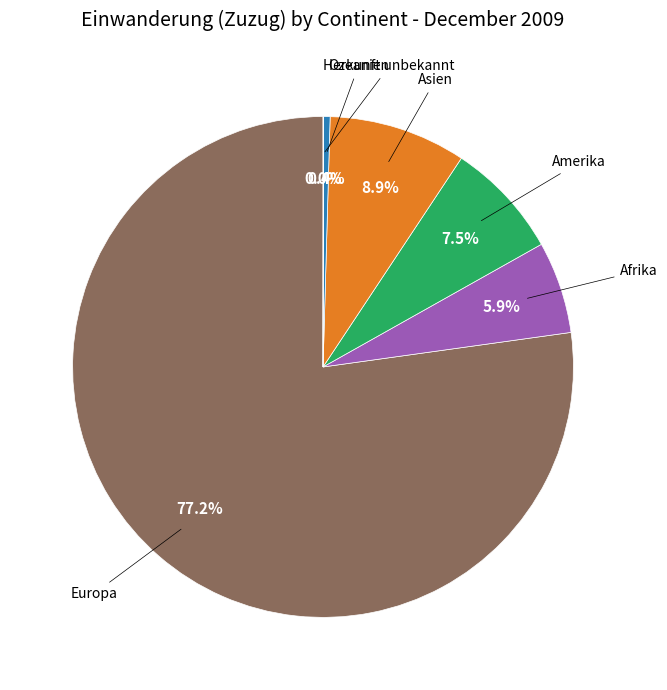

Is there a majority slice in this chart?

Yes